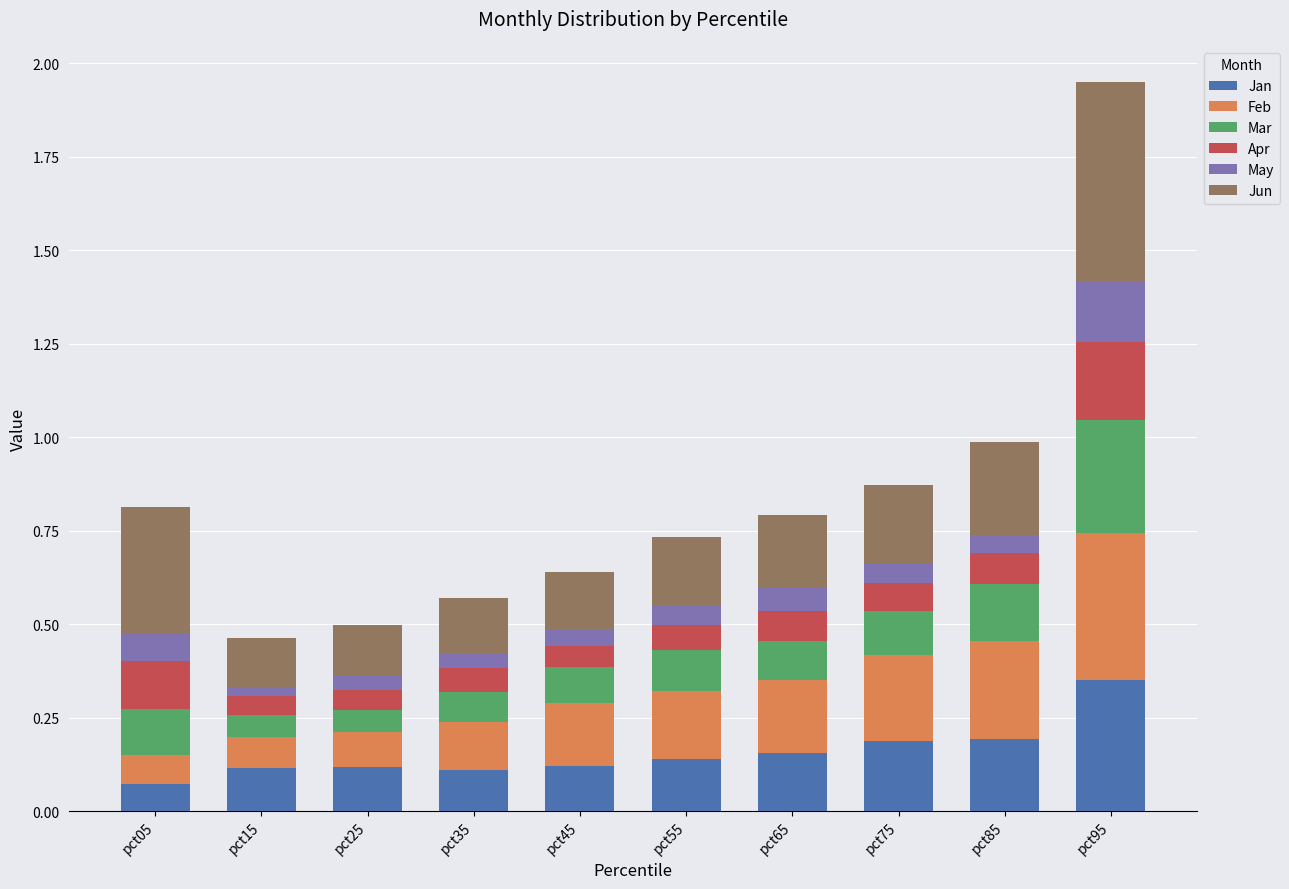

True or false: Jan has a value of 0.2 at pct85.

True